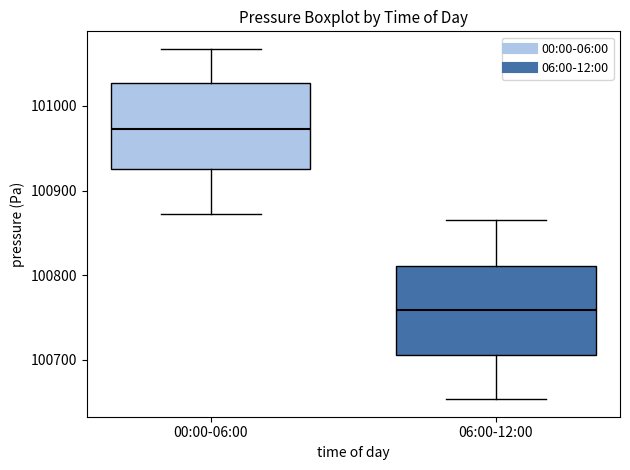

Reading left to right, read every box against the y-axis: the position of its median line, the range the box covers, and the ends of its whiskers. The values are not printed on the chart, so give them approximately, as read against the axis.

00:00-06:00: median 100970, box 100930 to 101030, whiskers 100870 to 101070
06:00-12:00: median 100760, box 100710 to 100810, whiskers 100650 to 100870